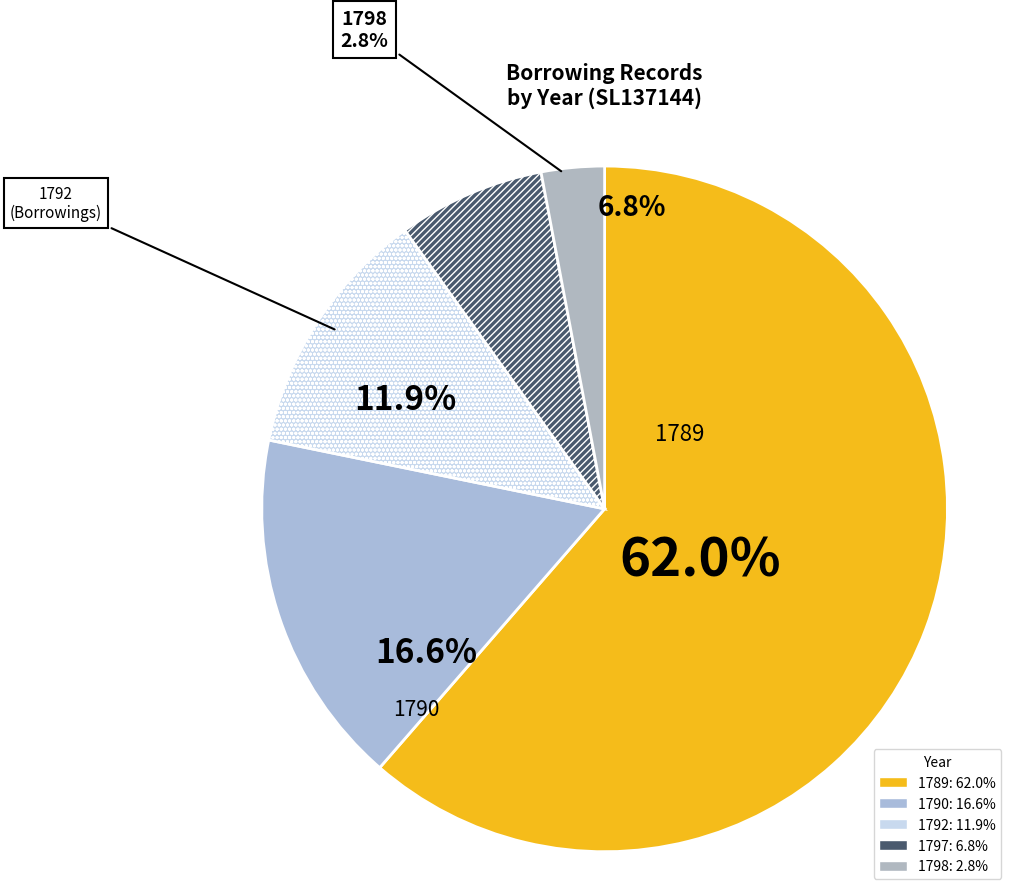

True or false: 1790 accounts for 9% of the total.

False